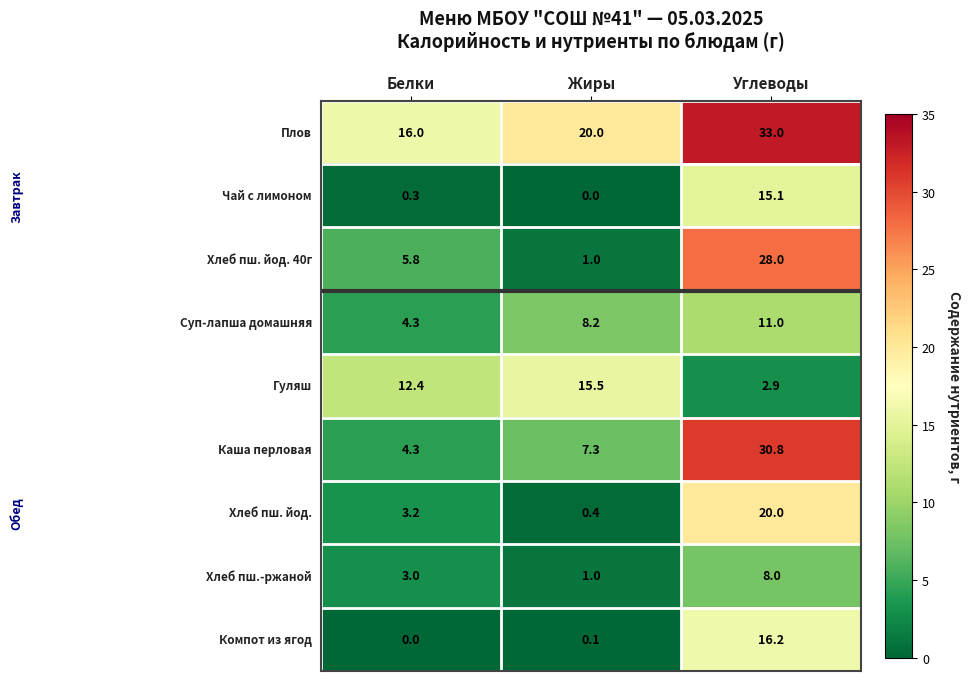

What is the difference between the highest and lowest values at Жиры?

20.0